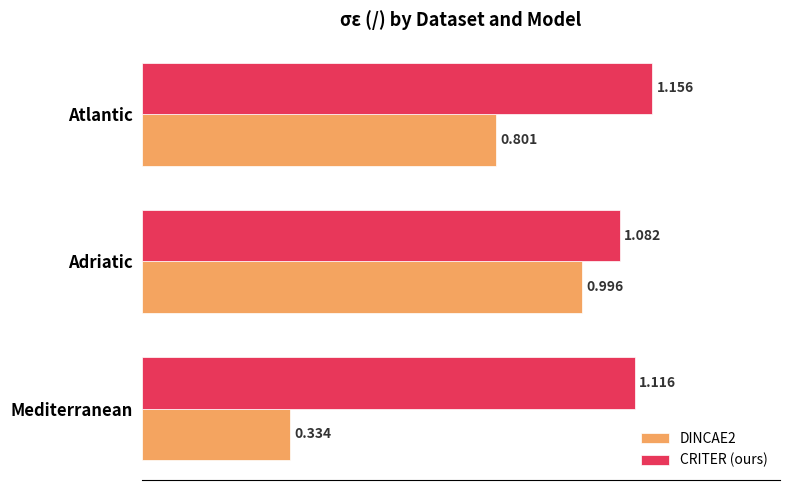

Where is DINCAE2 nearest to the value 0?

Mediterranean